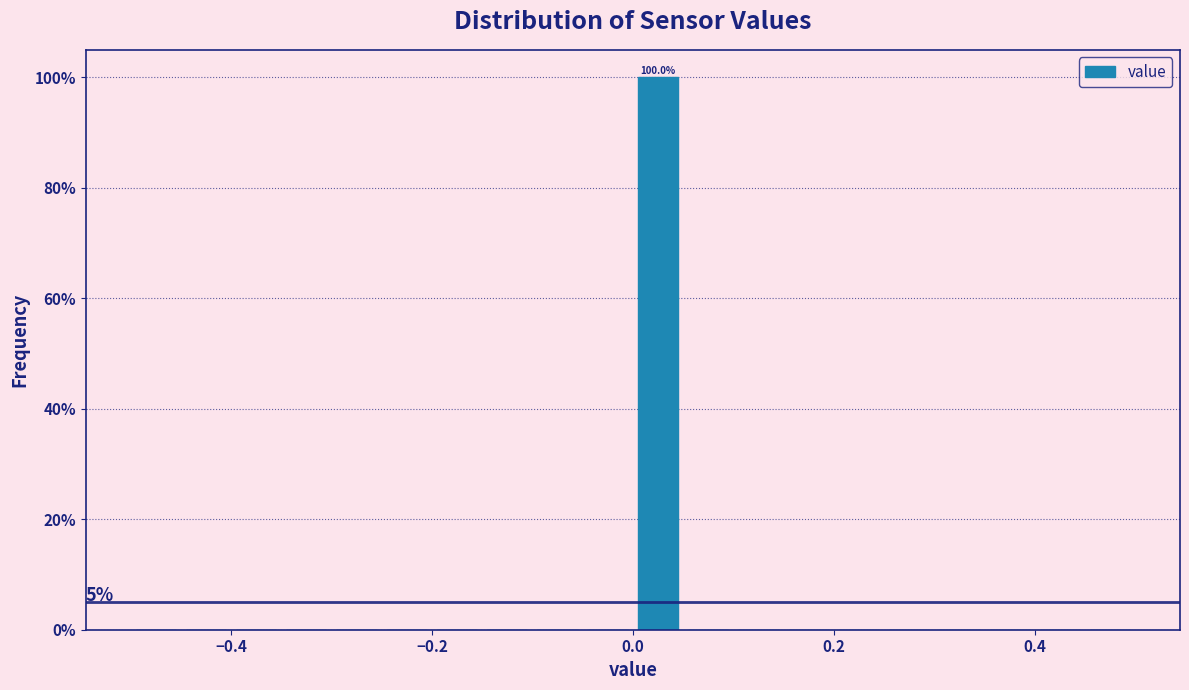

Read against the x-axis, roughly where is the centre of the tallest bar?

0.02